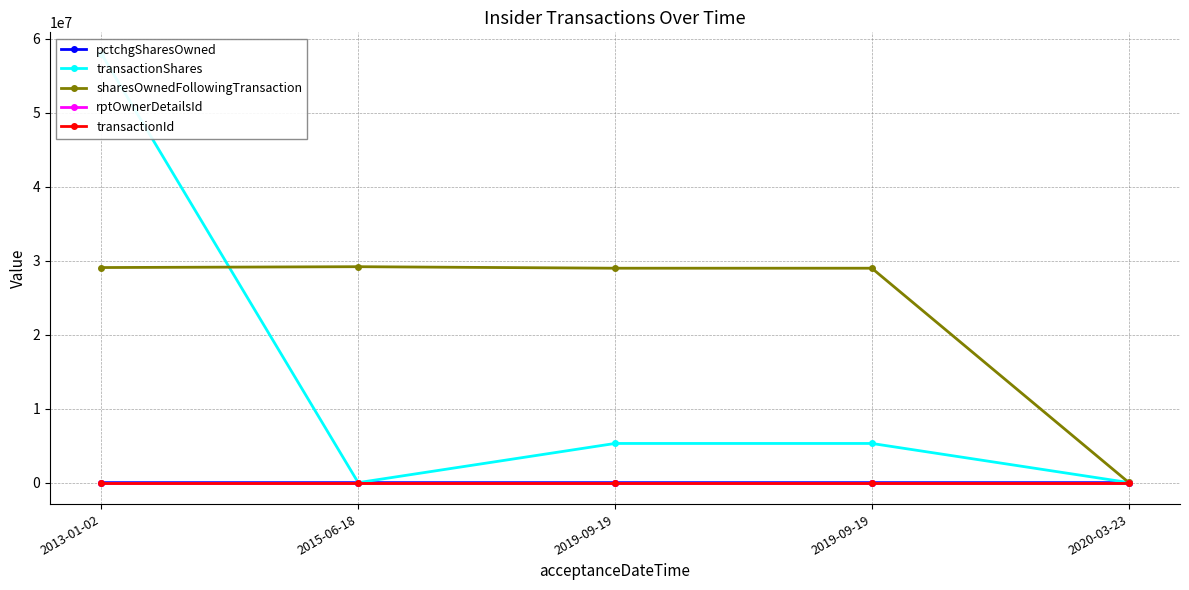

What are all the series names shown in the legend?

pctchgSharesOwned, transactionShares, sharesOwnedFollowingTransaction, rptOwnerDetailsId, transactionId